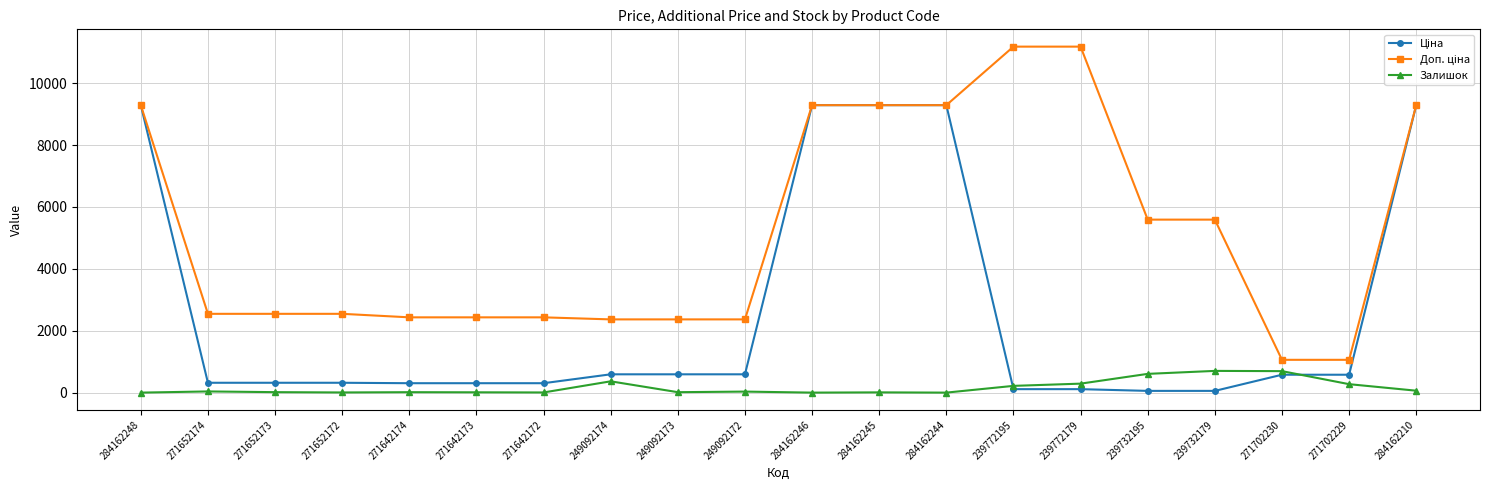

At how many categories does at least one series exceed 1990?

18